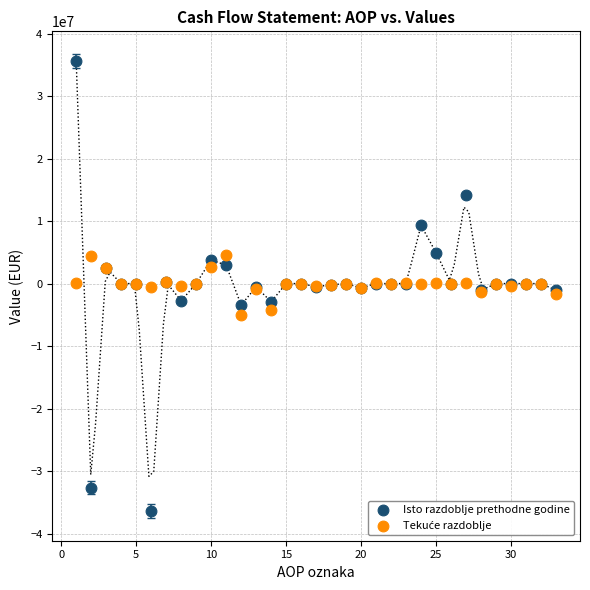

Which series has the largest Y range (max minus min)?

Isto razdoblje prethodne godine